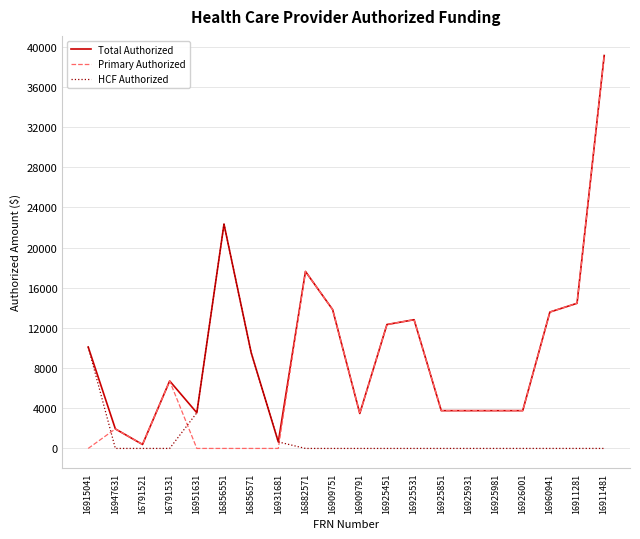

Is it true that Primary Authorized equals 3483.1 at 16909791?

True